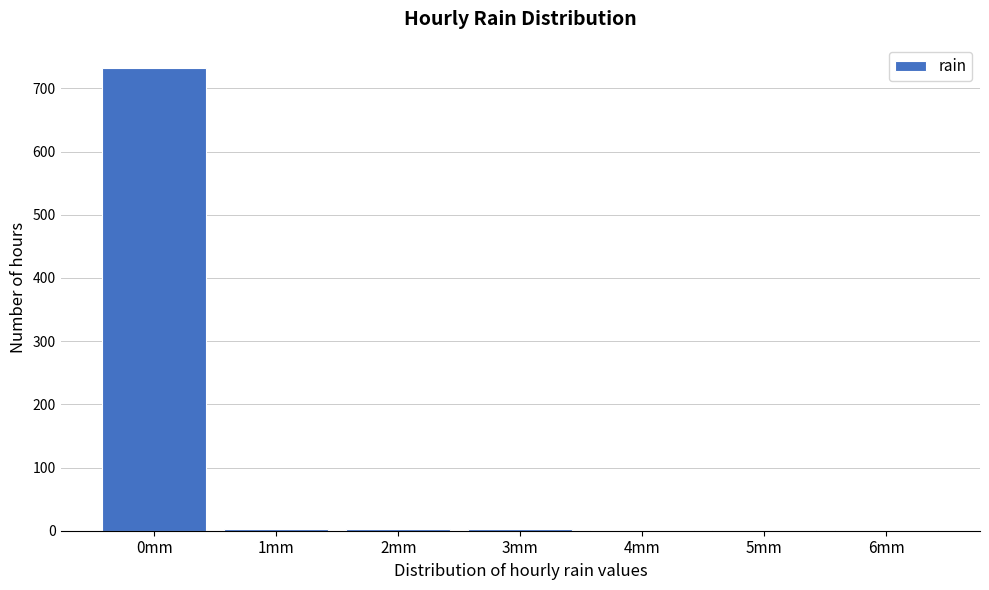

Is it true that the value at 0mm is 191?

False